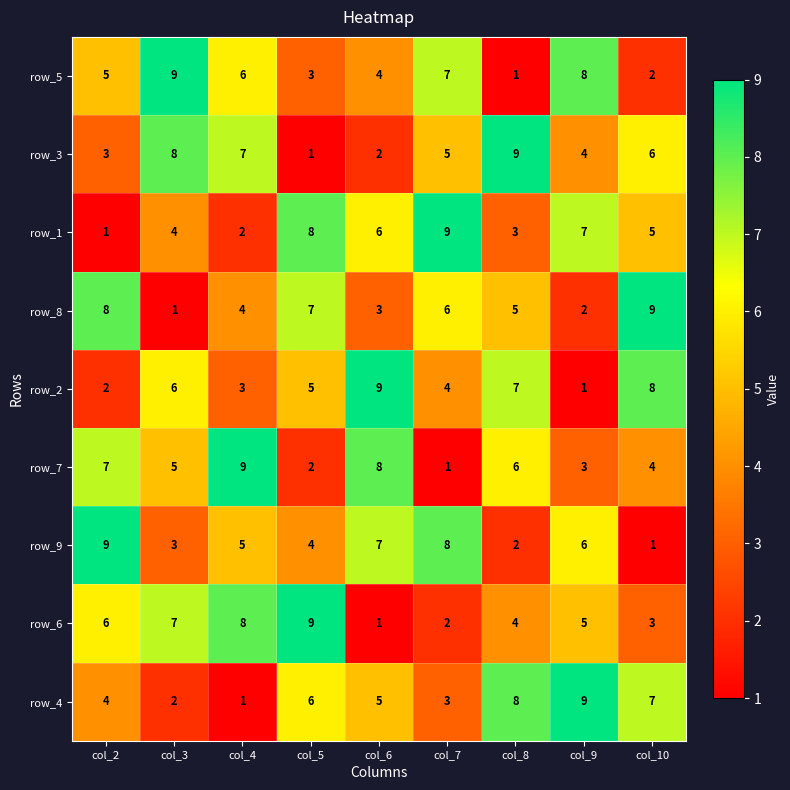

What is the sum of all row_5 values?

45